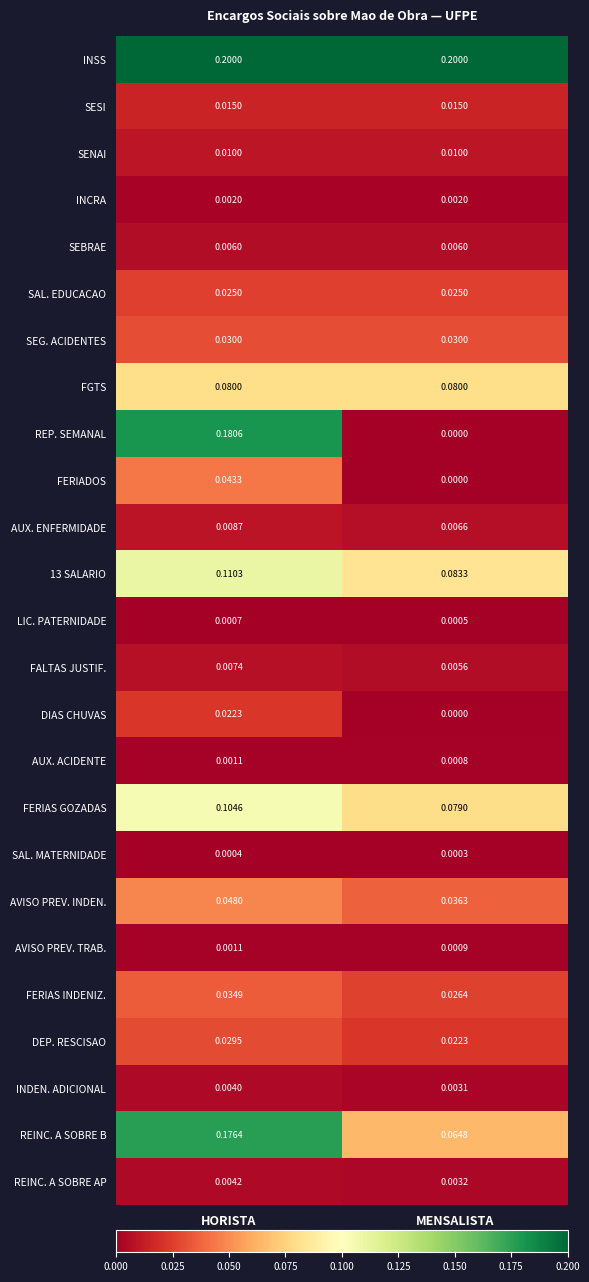

Is the value of 13 SALARIO at MENSALISTA greater than the value of REINC. A SOBRE B at HORISTA?

No